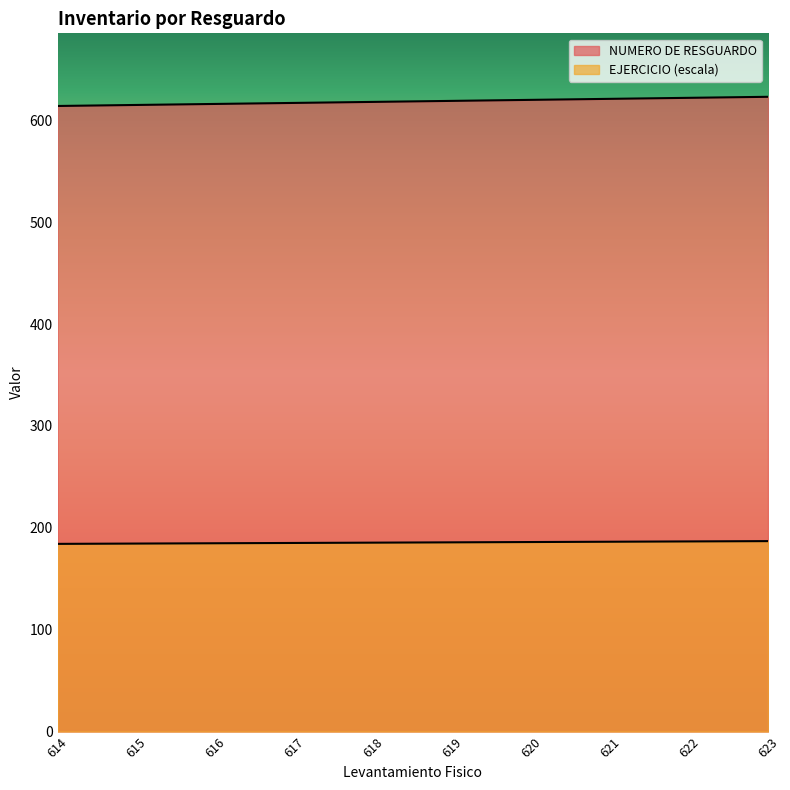

What is the difference between the maximum and minimum values?

9